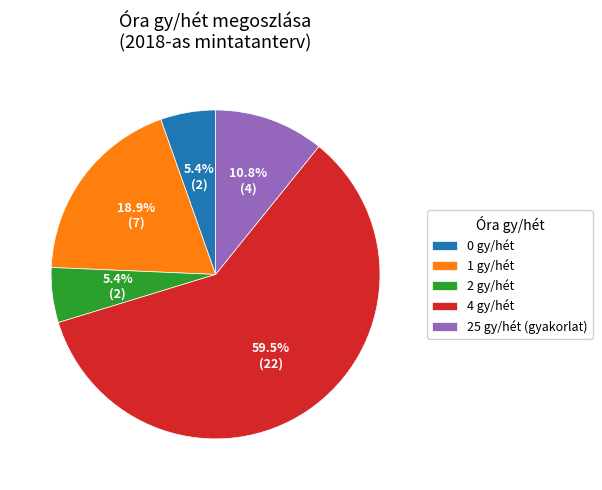

What portion of the pie excludes 4 gy/hét?

40.5%